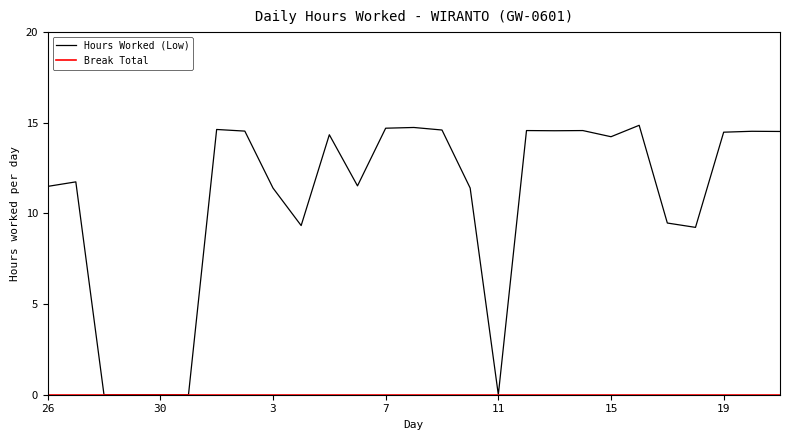

At how many categories does at least one series exceed 6?

22